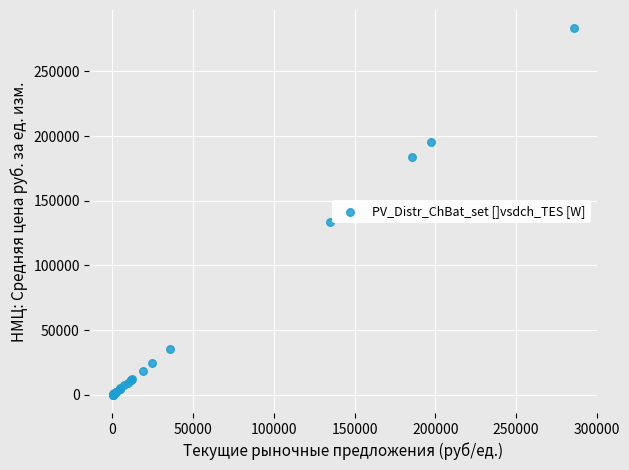

What Y value in the scatter plot is closest to 141648?

133676.6